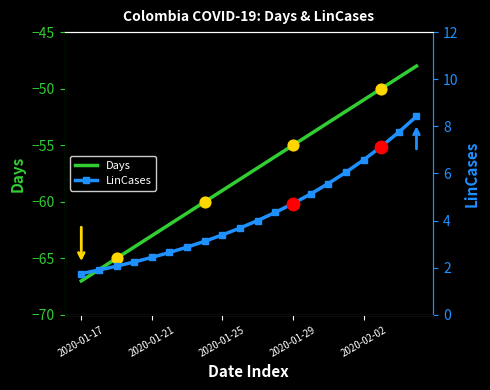

Which series has the widest spread of Y values?

Days